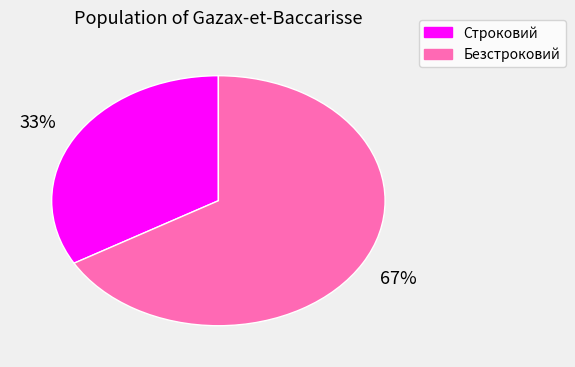

Does Строковий represent more than half of the total?

No